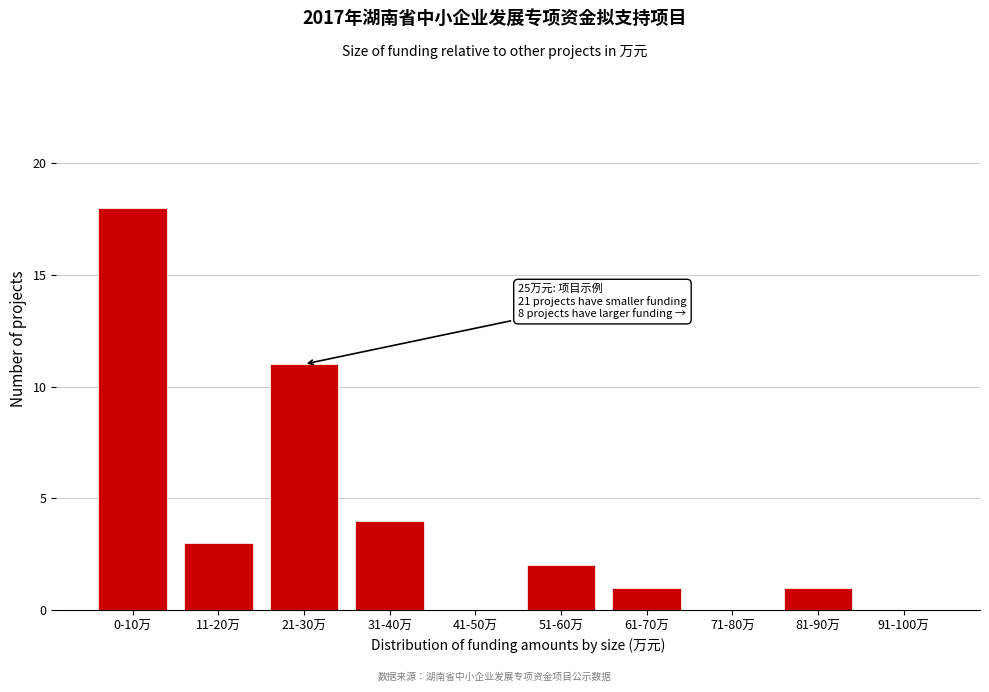

Reading left to right, transcribe all the data shown in this chart.

0-10万=18	11-20万=3	21-30万=11	31-40万=4	41-50万=0	51-60万=2	61-70万=1	71-80万=0	81-90万=1	91-100万=0